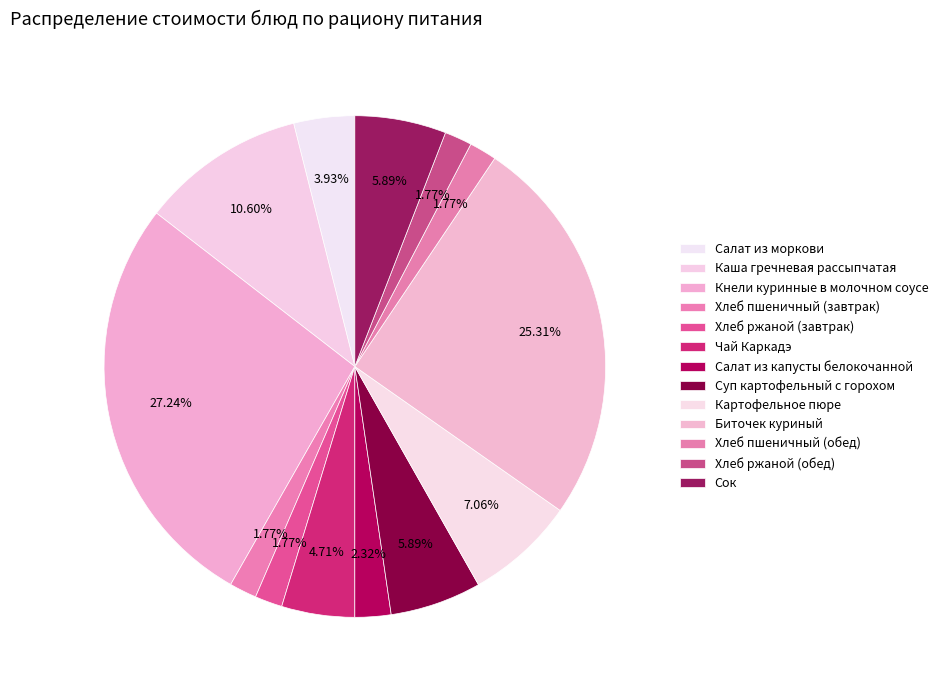

Is it true that Чай Каркадэ is 1% of the pie?

False